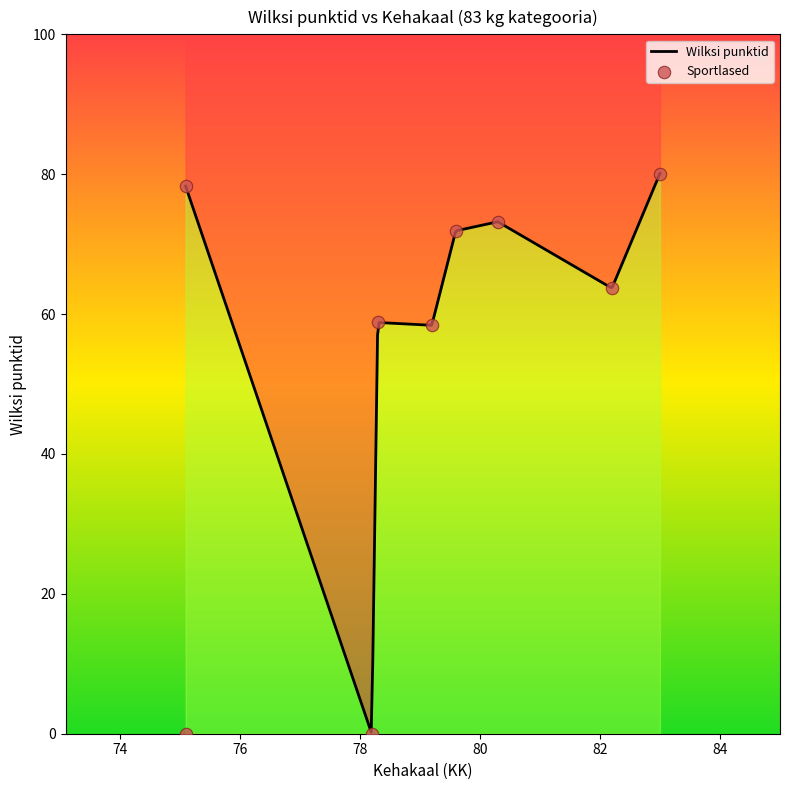

Which has a higher value, Margus Raag or Frantisek Hudak?

Margus Raag